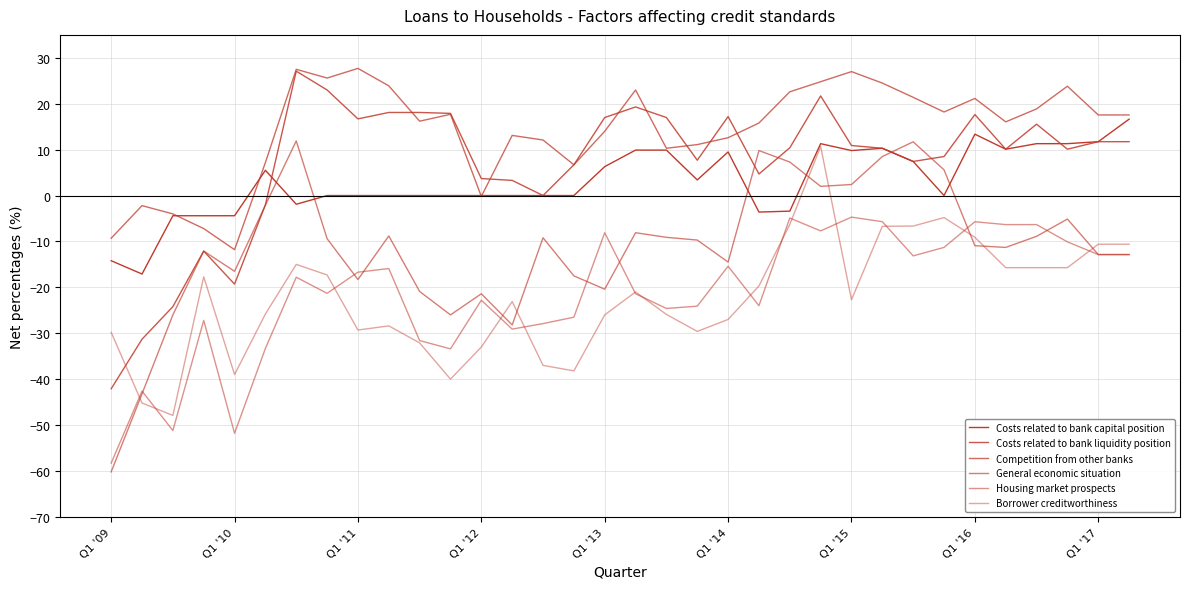

How many lines are shown in the chart?

6